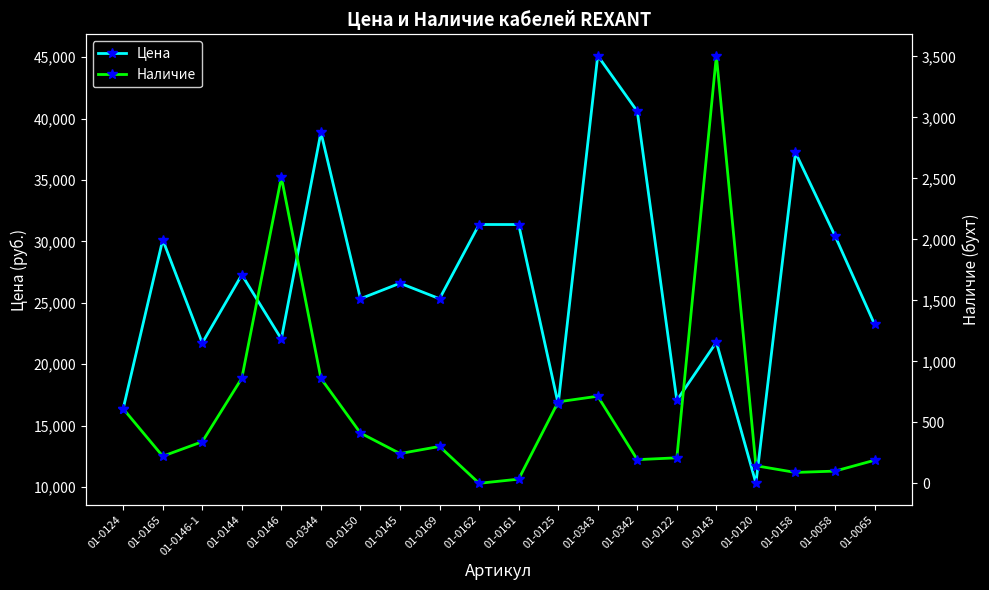

What are all the series names shown in the legend?

Цена, Наличие